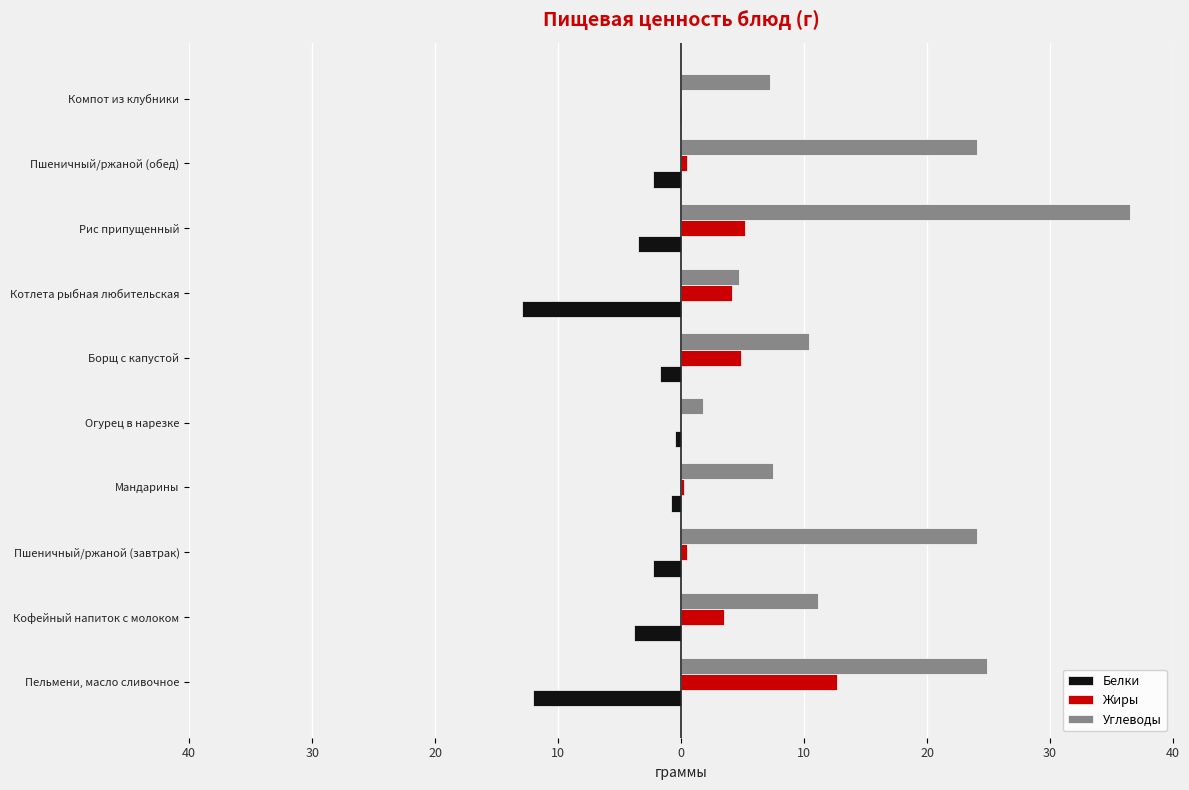

What is the highest value of the Жиры series?

12.7